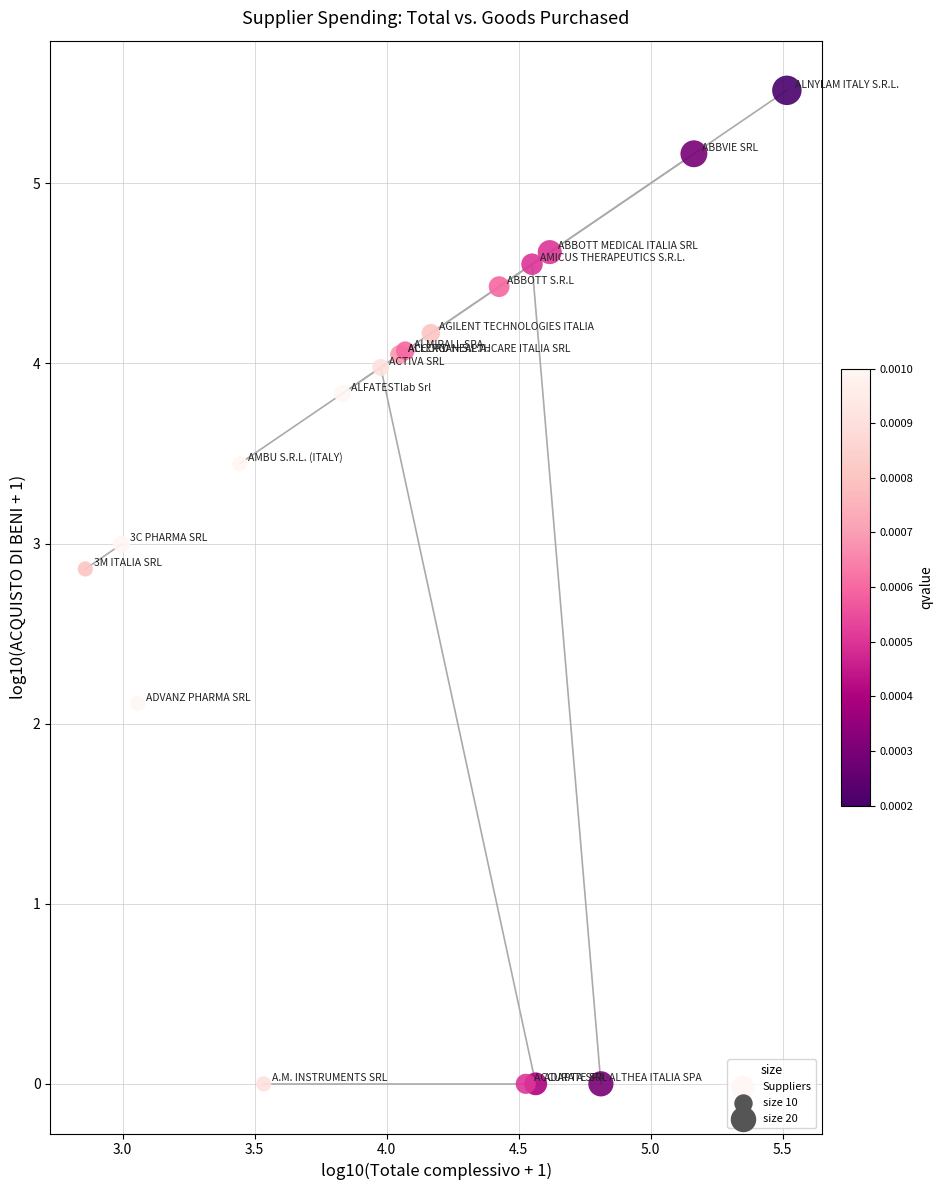

What Y value in the scatter plot is closest to 2?

2.1